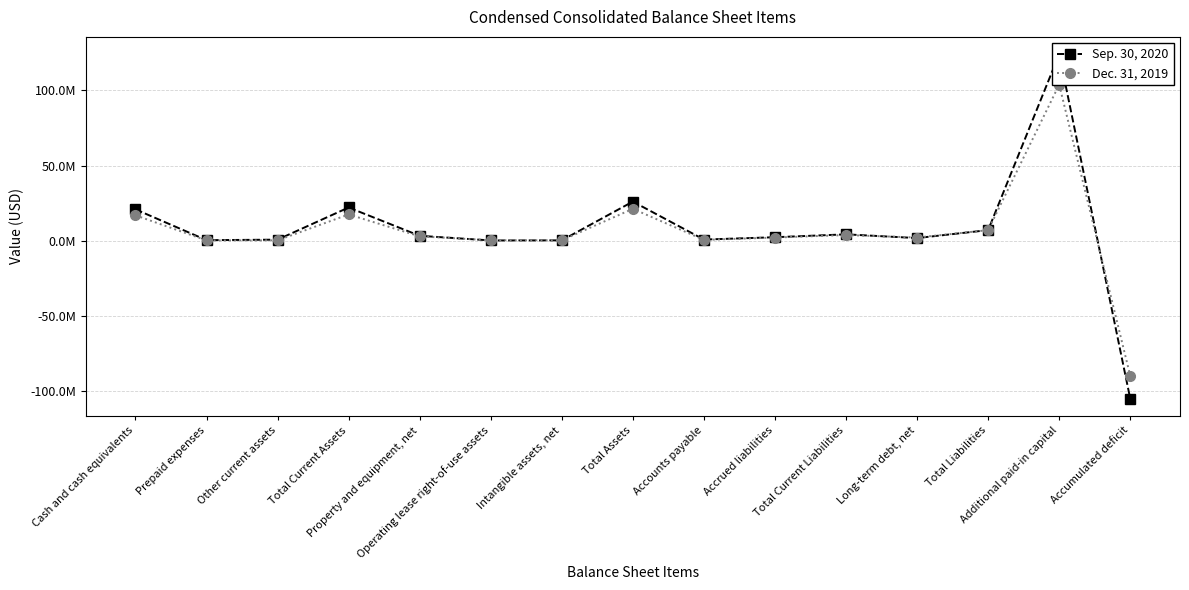

How many categories are shown in the chart?

15